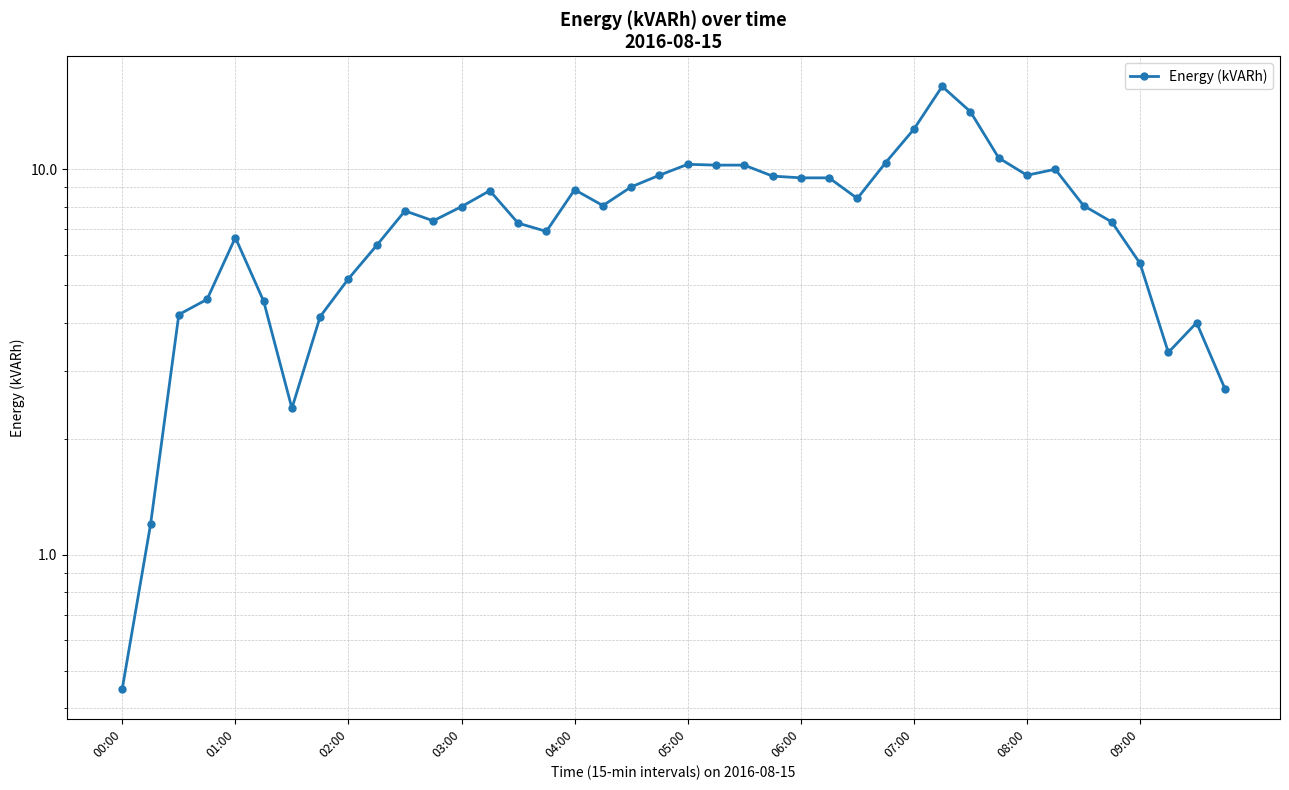

List the labels in order of value, smallest first.

00:00, 01:00, 06:00, 39, 37, 38, 07:00, 02:00, 05:00, 03:00, 08:00, 36, 09:00, 04:00, 15, 14, 35, 11, 10, 12, 17, 34, 26, 13, 16, 18, 24, 25, 23, 19, 32, 33, 21, 22, 20, 27, 31, 28, 30, 29